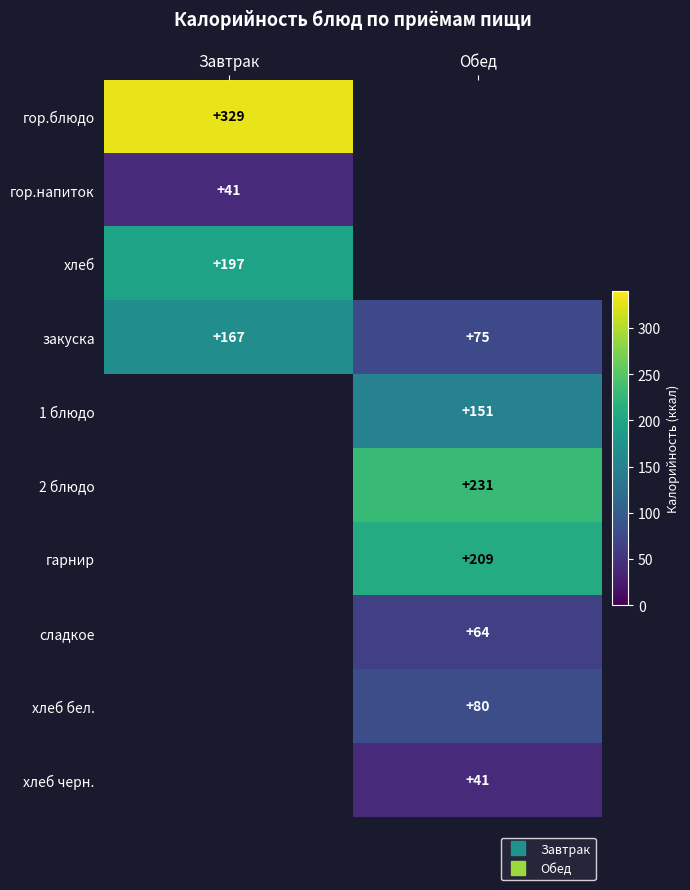

What is the greatest value displayed?

329.0